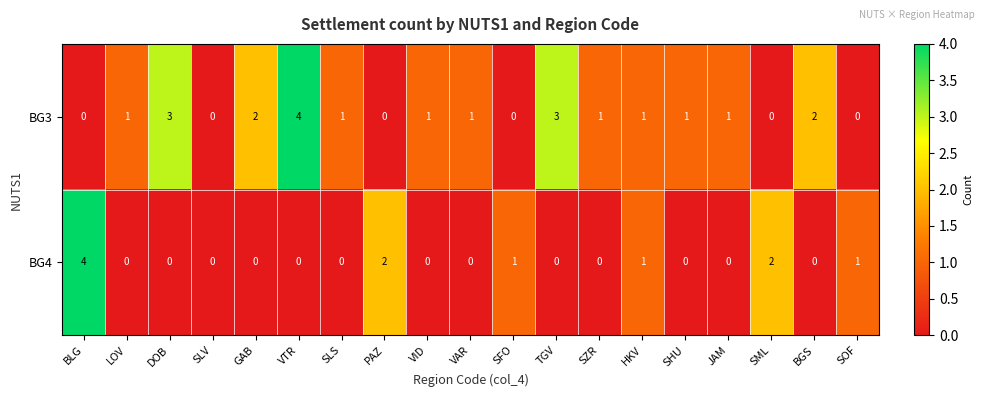

What is the difference between the maximum and minimum values in the BG4 series?

4